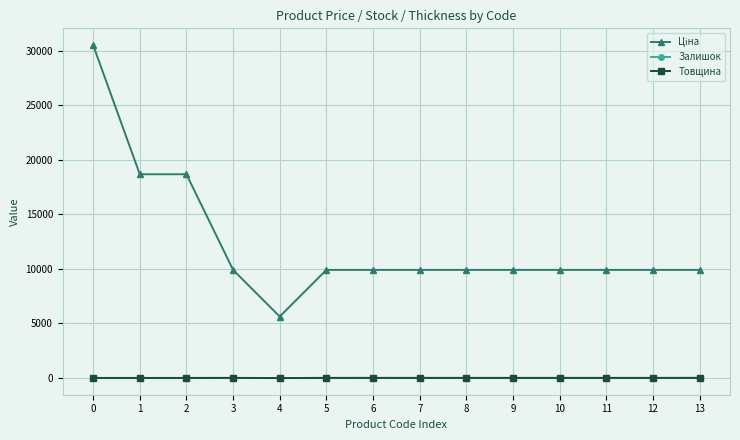

What is the total value across all series at 4?

5636.0